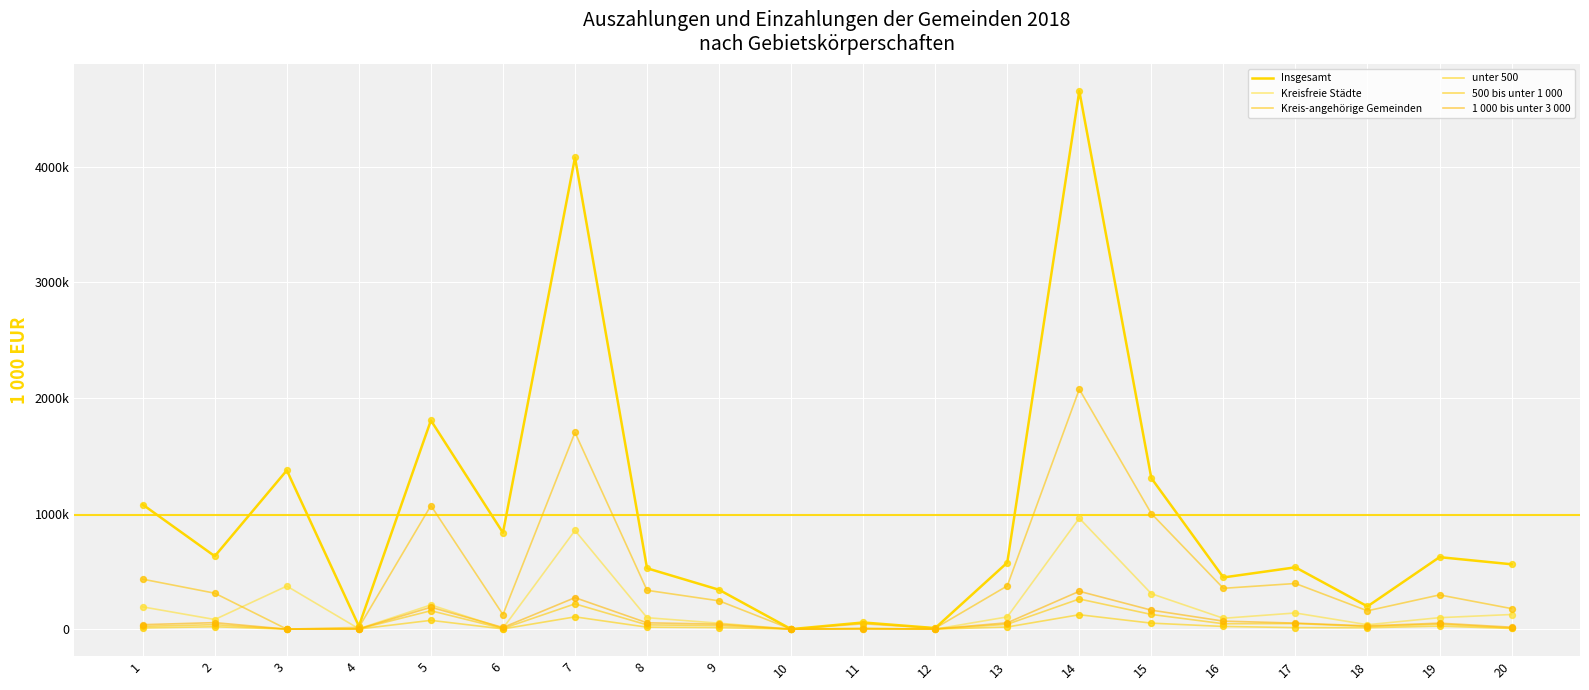

Which series has the largest total across all categories?

Insgesamt